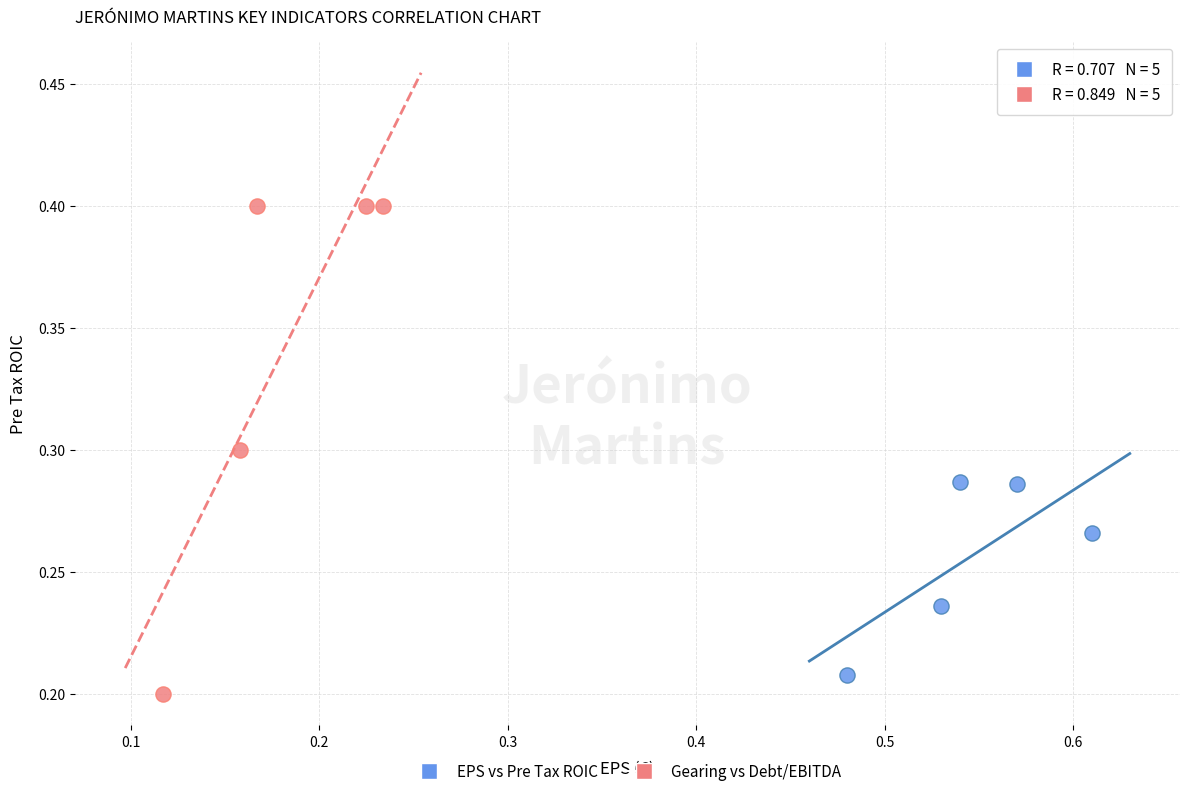

Which series has the widest spread of Y values?

Gearing vs Debt/EBITDA